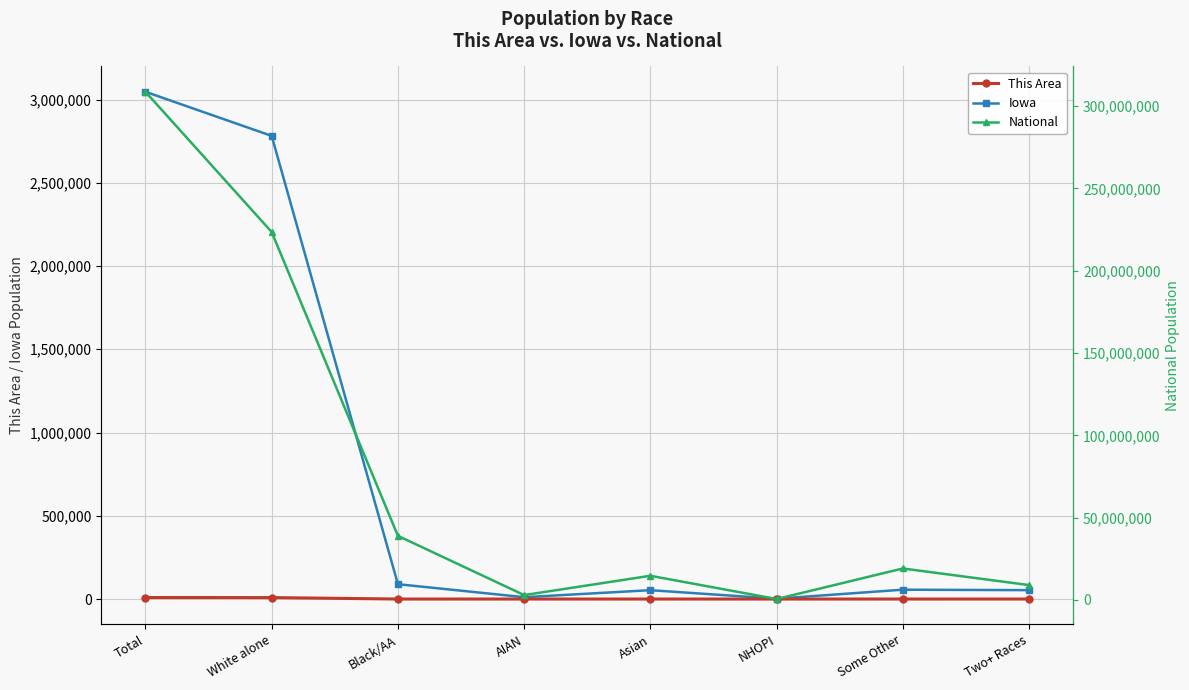

At which category is the sum across all series the highest?

Total